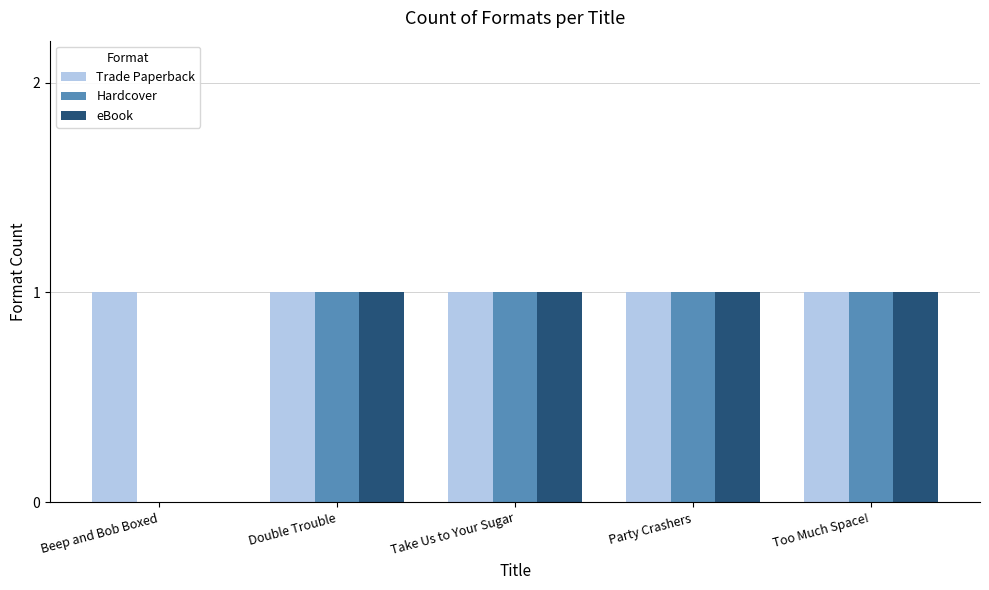

What is the sum of all Trade Paperback values?

5